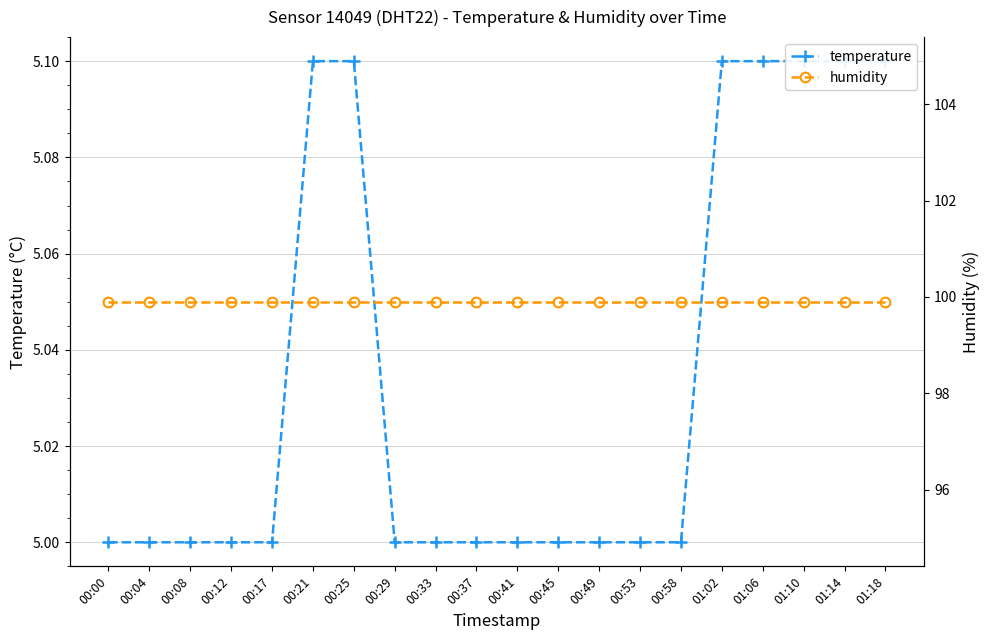

What is the total value across all series at 00:53?

104.9